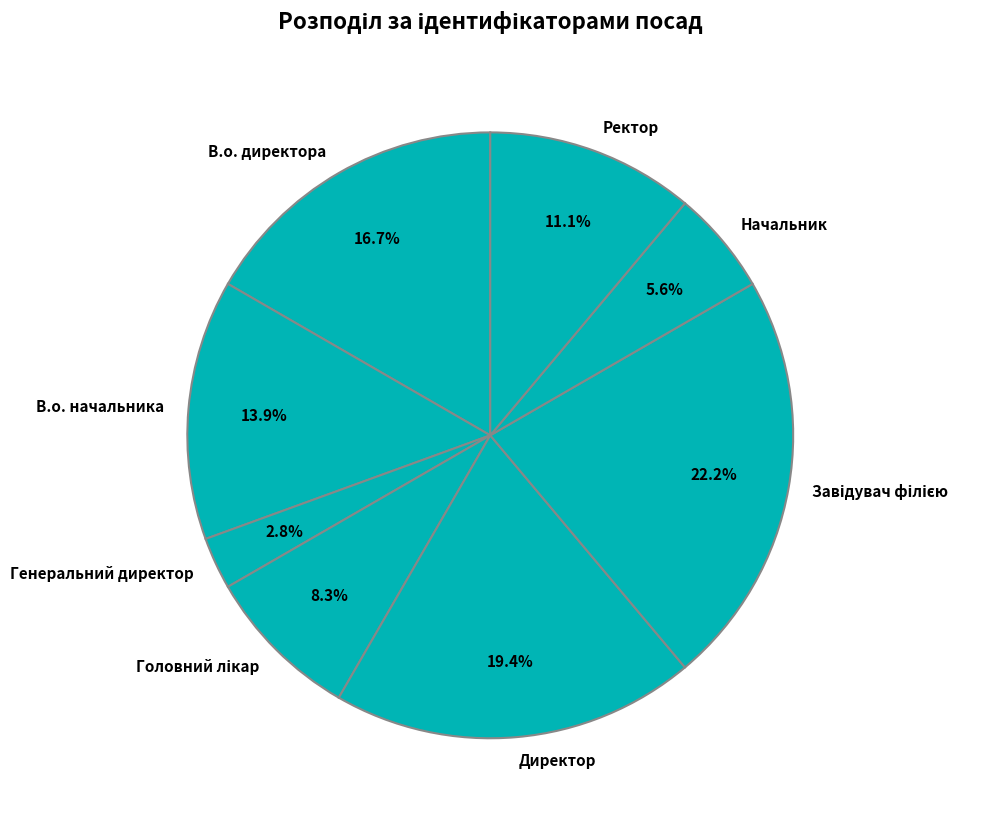

Approximately how many times larger is the value at Ректор compared to Директор?

0.6